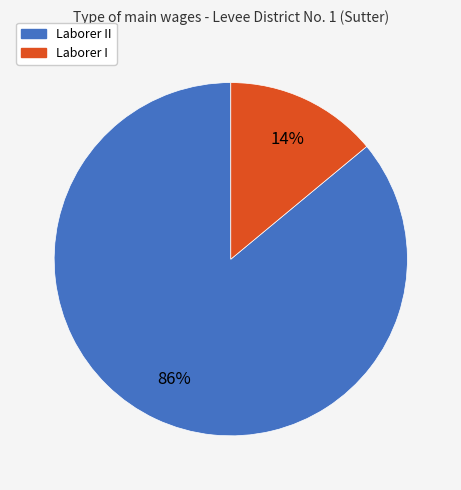

Which has a higher value, Laborer II or Laborer I?

Laborer II